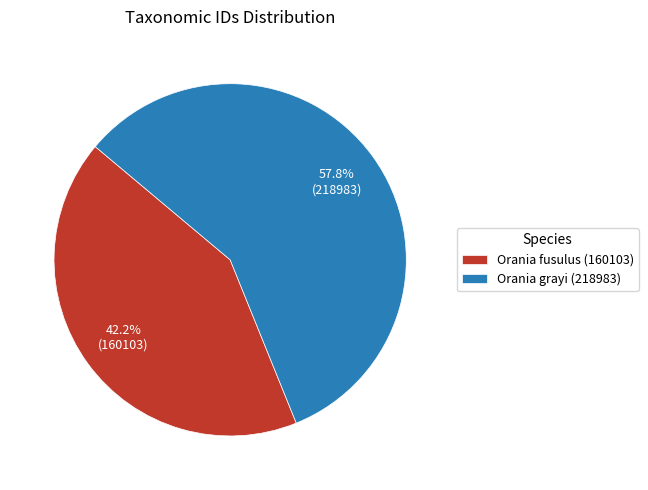

To the nearest percent, what is the average slice percentage?

50%